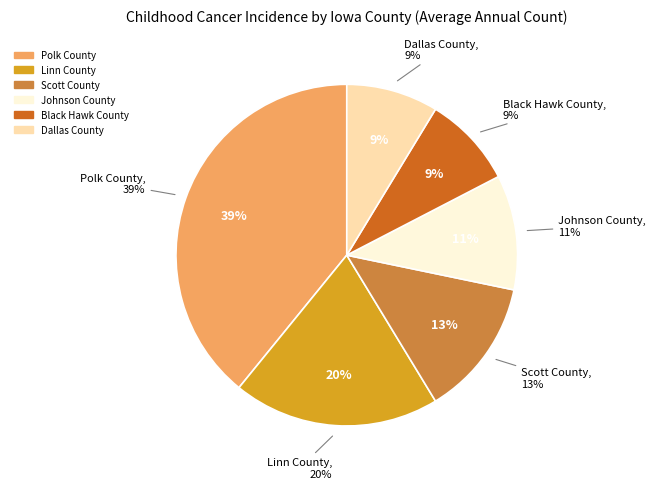

What is the largest slice in the pie chart?

Polk County